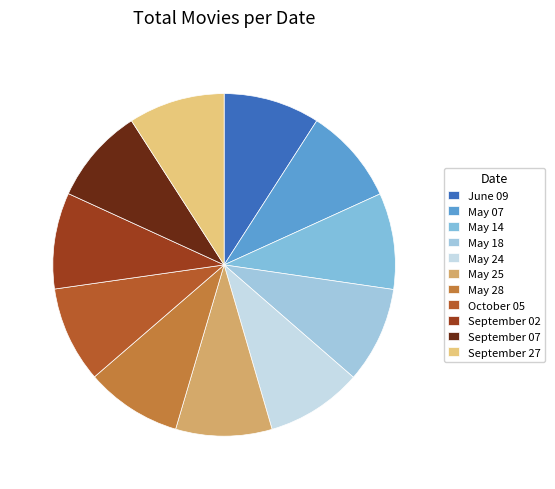

True or false: May 24 accounts for 9% of the total.

True